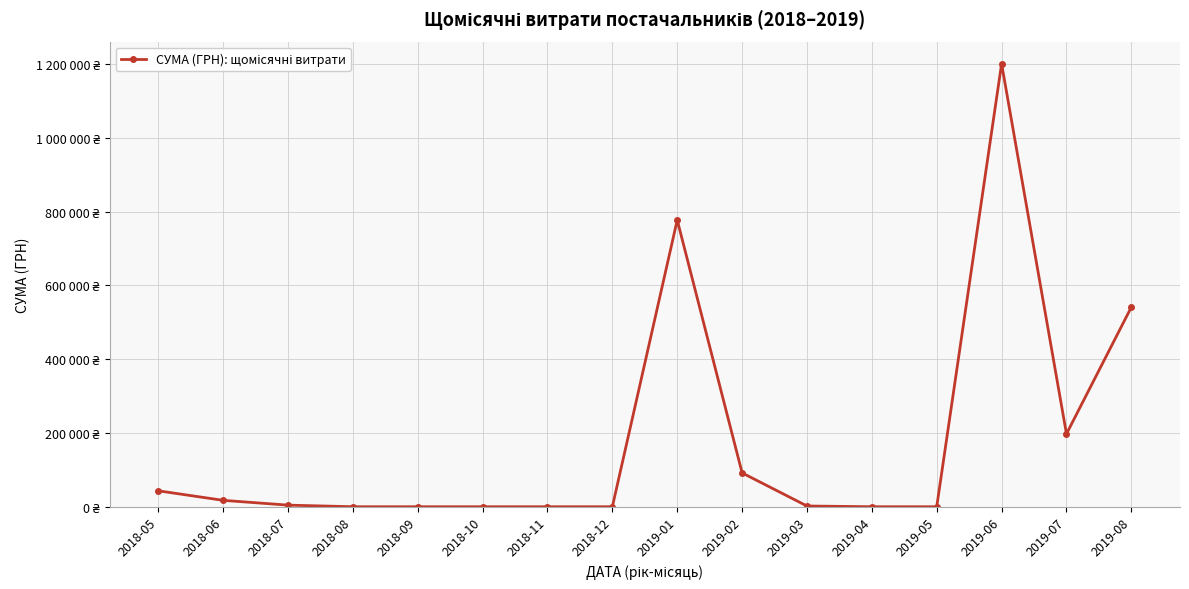

Does the chart have visible grid lines?

Yes